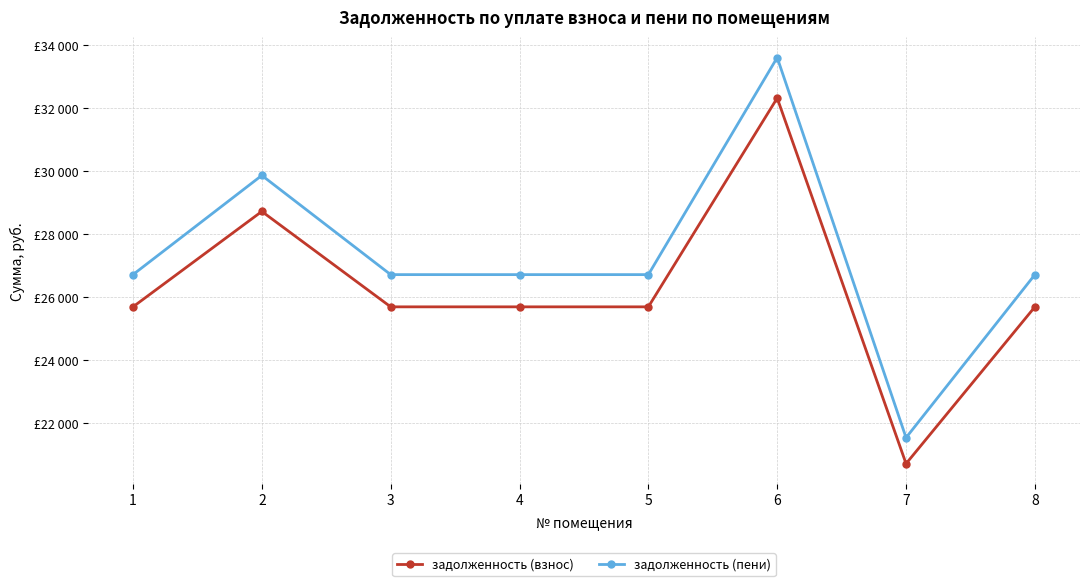

What are all the series names shown in the legend?

задолженность (взнос), задолженность (пени)